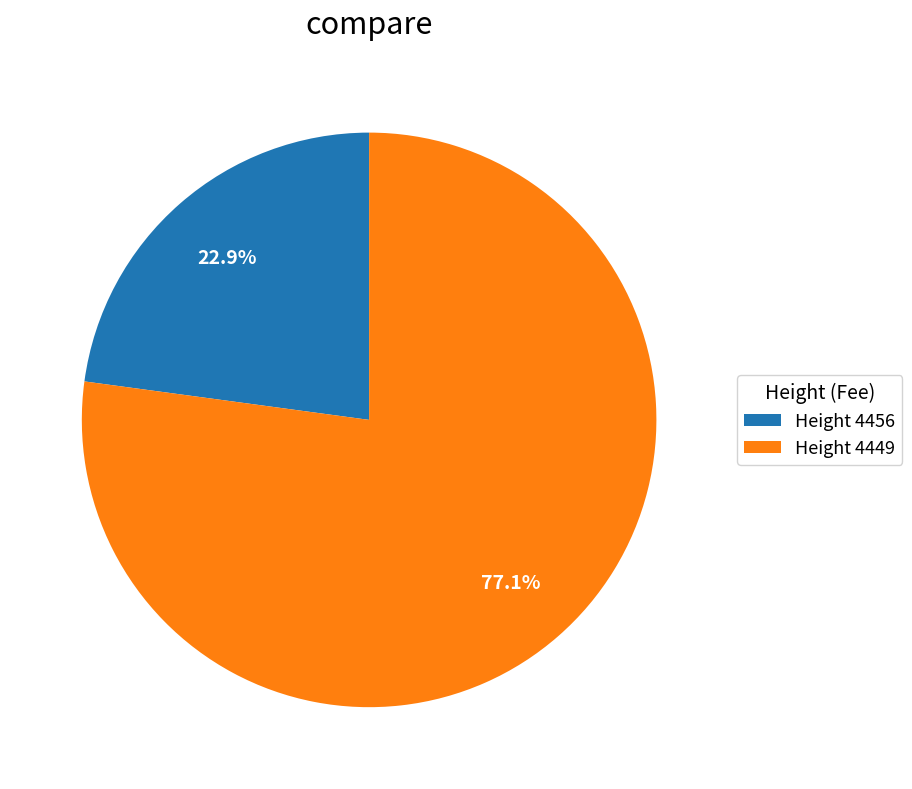

Between Height 4449 and Height 4456, which is larger?

Height 4449